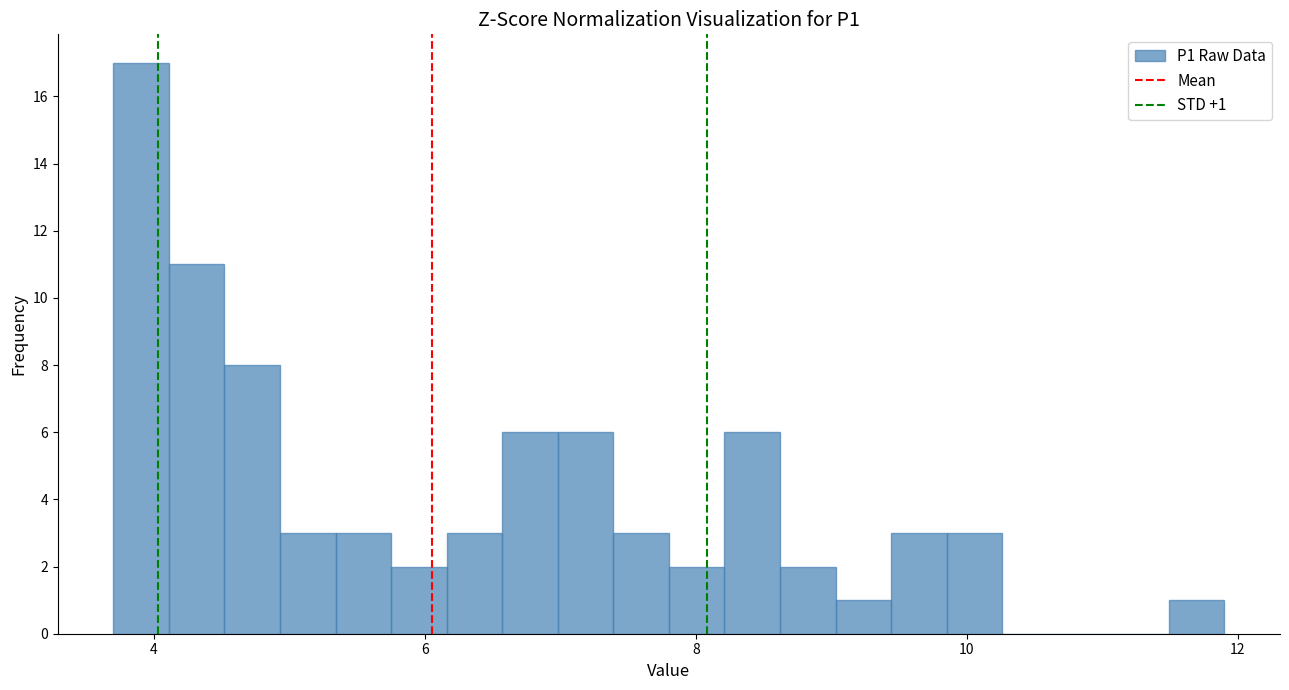

Read against the x-axis, roughly where is the centre of the tallest bar?

4.0